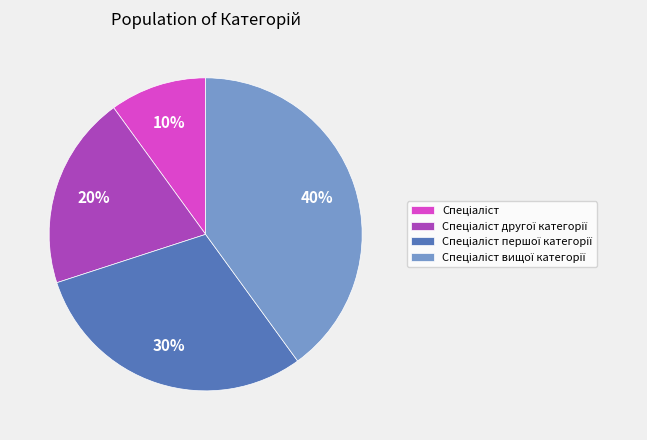

To the nearest percent, what is the difference between the largest and smallest slice percentages?

30%